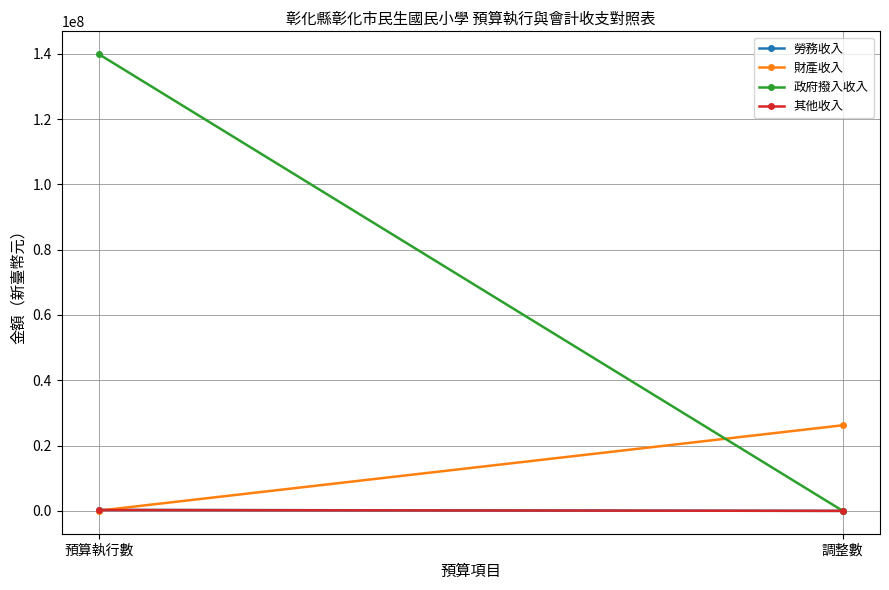

Reading left to right, list all the values displayed in this chart.

勞務收入: 301990	0
財產收入: 77172	26221911
政府撥入收入: 139853924	0
其他收入: 268472	0